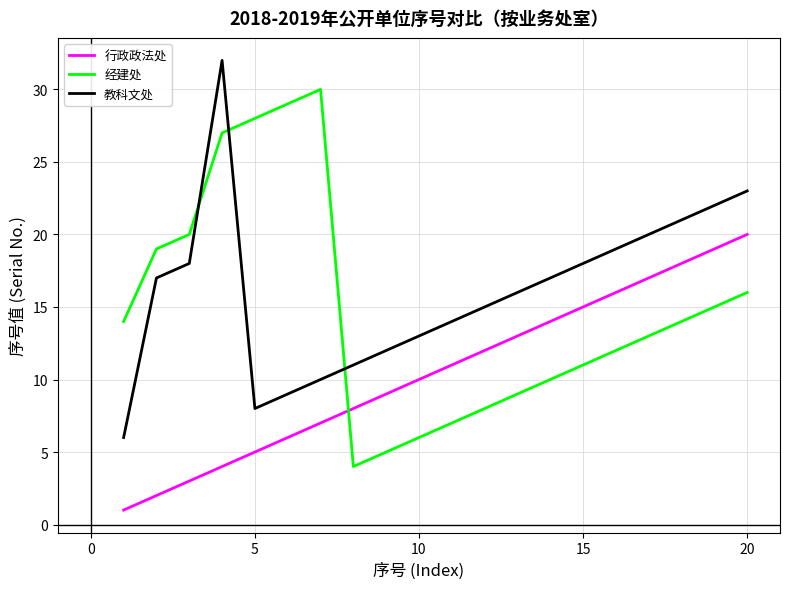

What is the lowest value of the 教科文处 series?

6